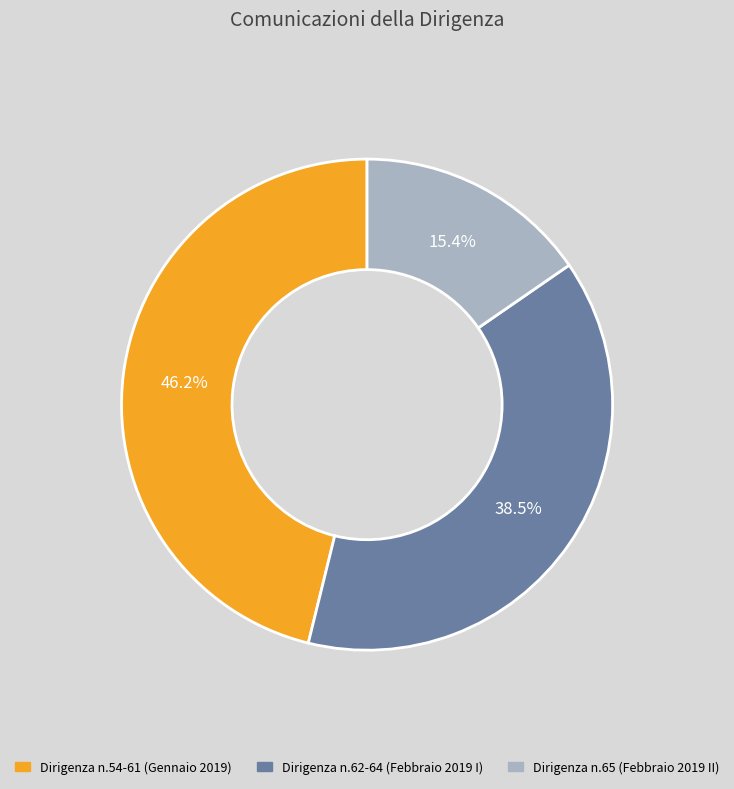

Is there any slice that represents more than half of the pie?

No